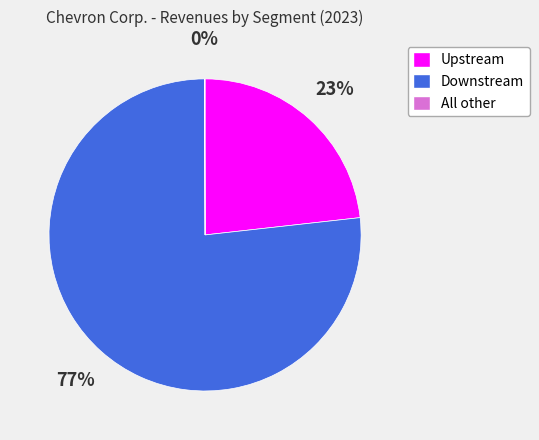

Which slice represents more than half of the pie?

Downstream